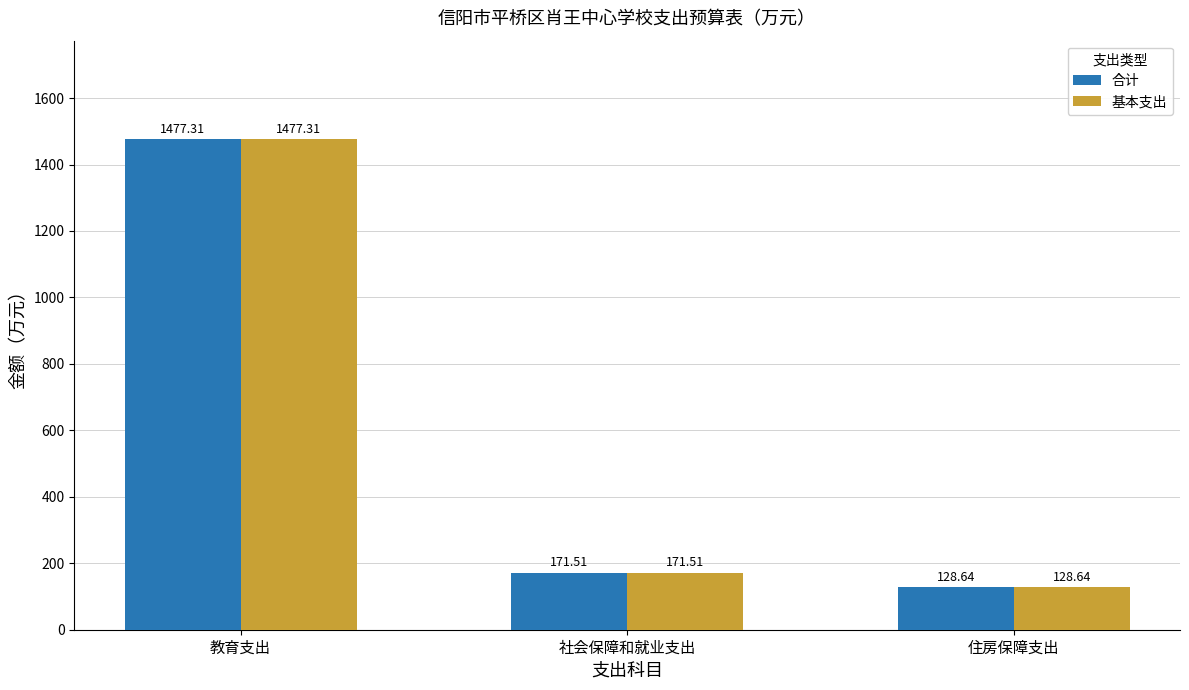

The value of 基本支出 at 住房保障支出 is 128.6. True or false?

True